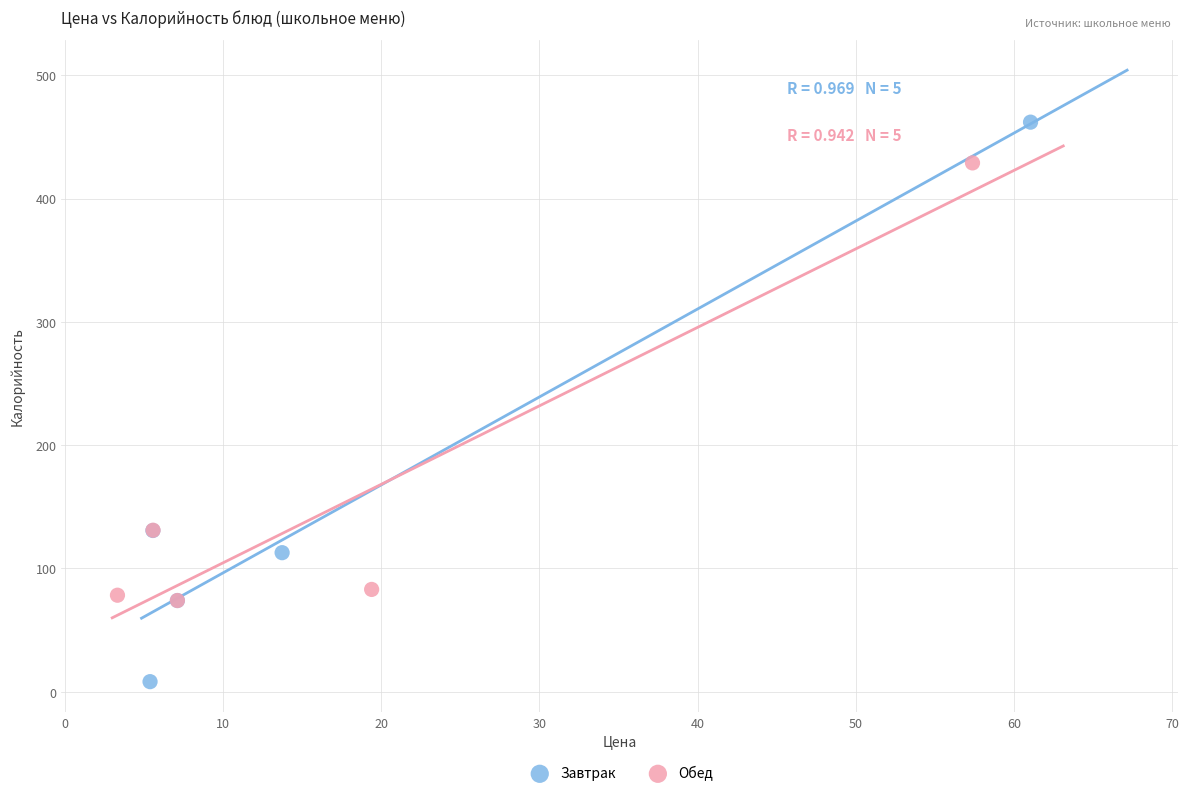

Which series reaches the maximum Y coordinate?

Завтрак